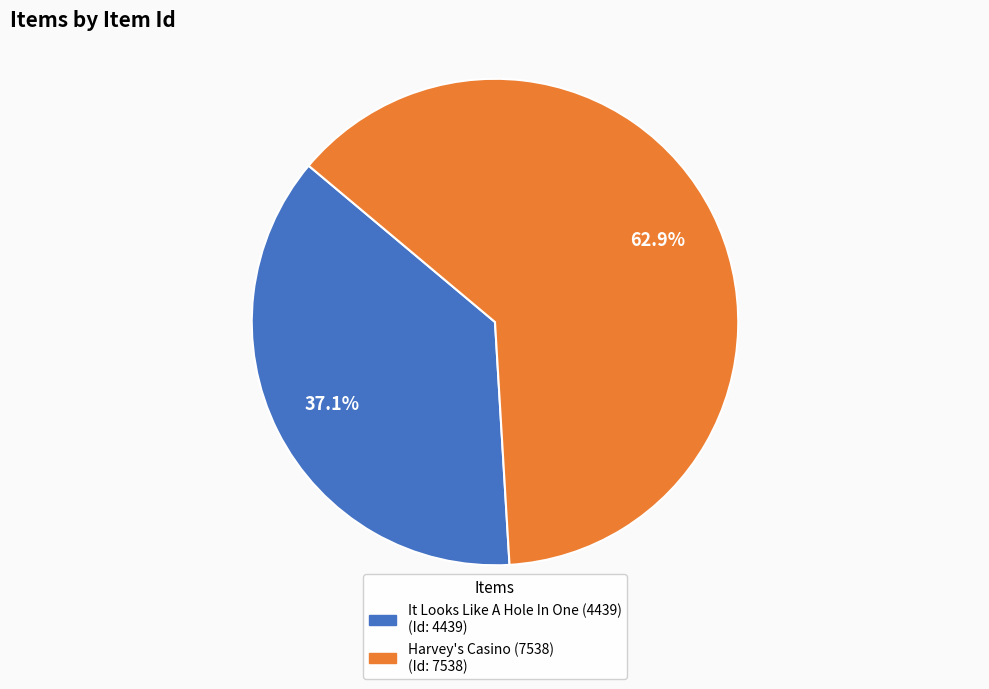

Which slice is the smallest?

It Looks Like A Hole In One (4439)